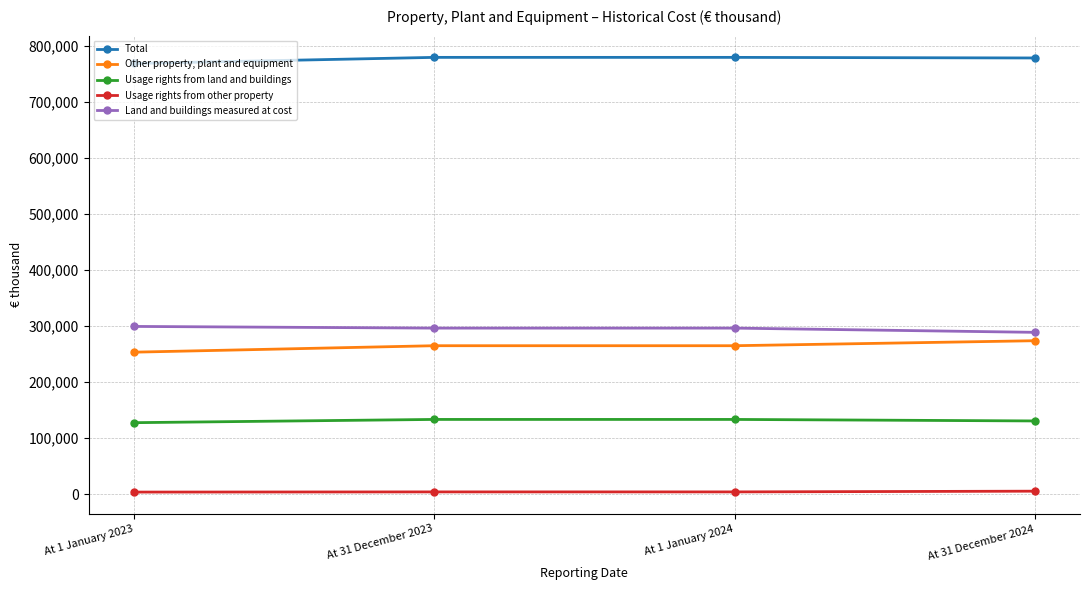

What is the maximum value for Usage rights from land and buildings?

133542